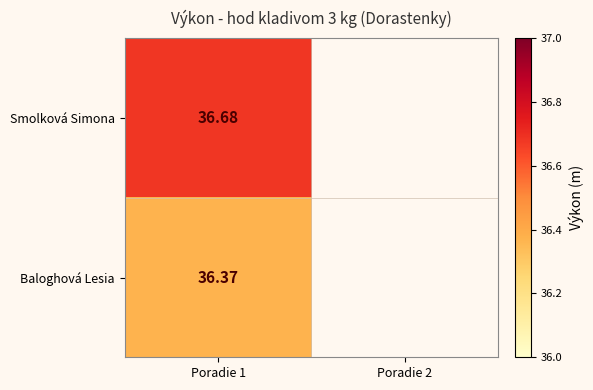

How many distinct data groups are displayed?

2